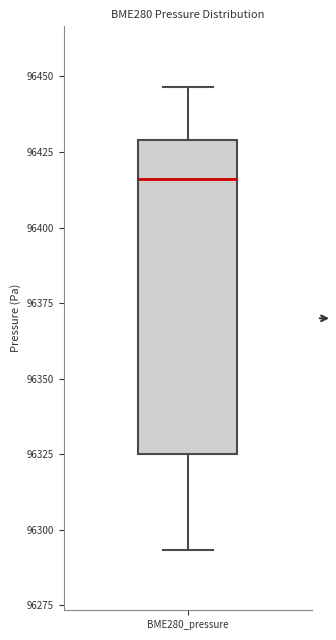

Where does the lower whisker of the box for BME280_pressure end on the y-axis? The values are not printed on the chart, so give them approximately, as read against the axis.

96295